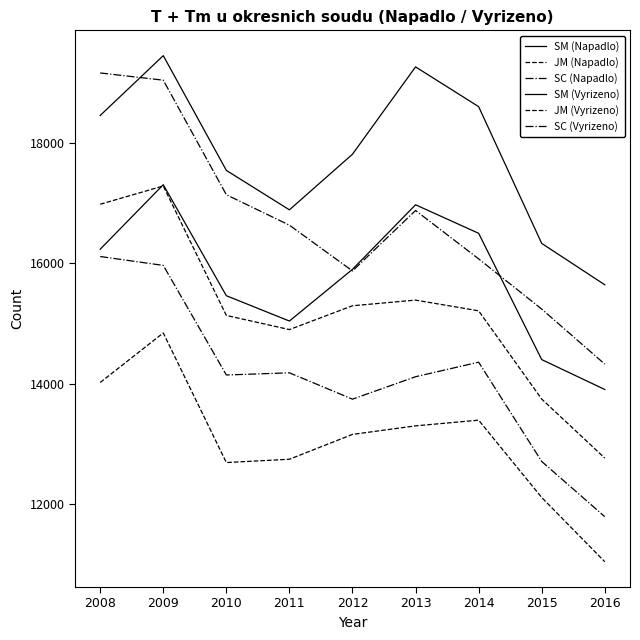

Where does the SM (Vyrizeno) series first go above 17814?

2008